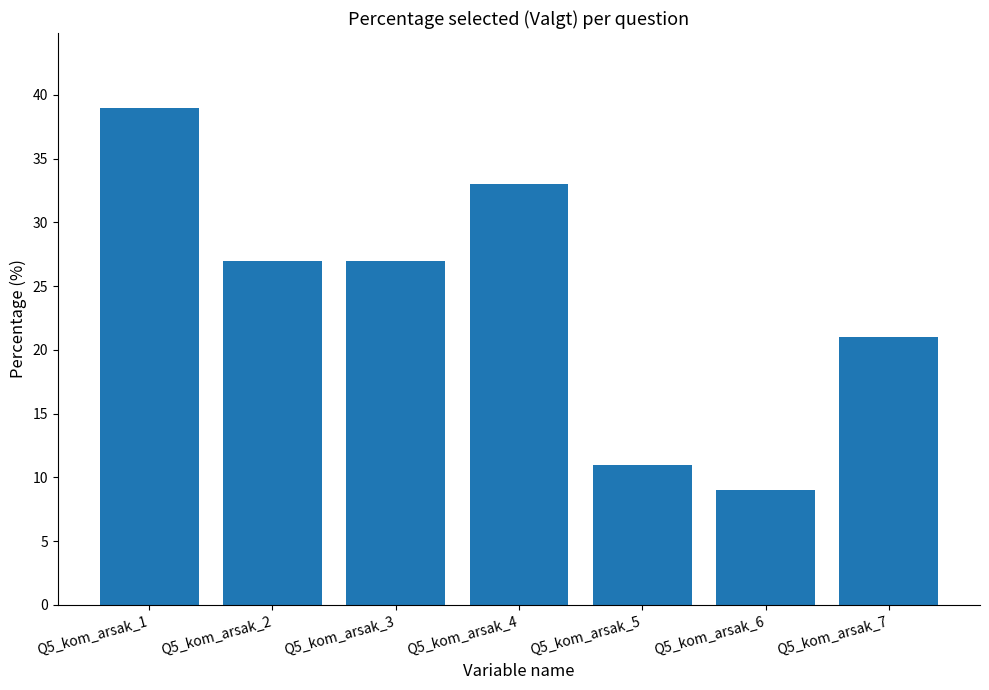

What is the difference between the maximum and minimum values?

30